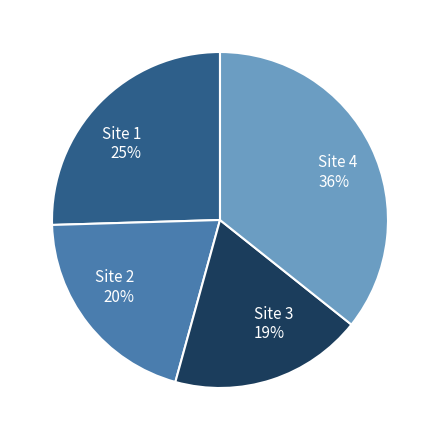

The Site 4 slice represents 27% of the pie. True or false?

False